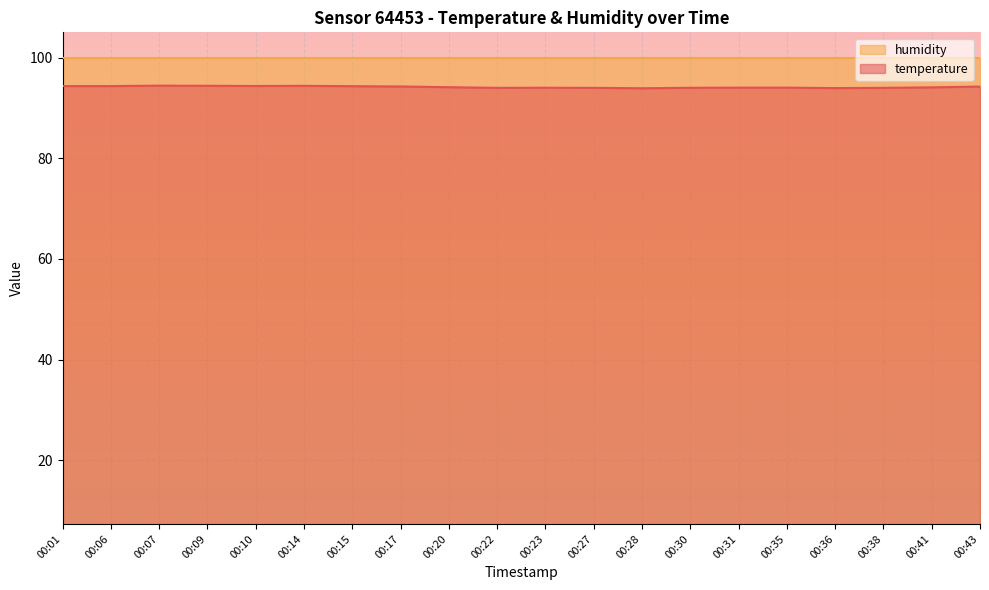

What is the value of the 1st point from the left?

94.3